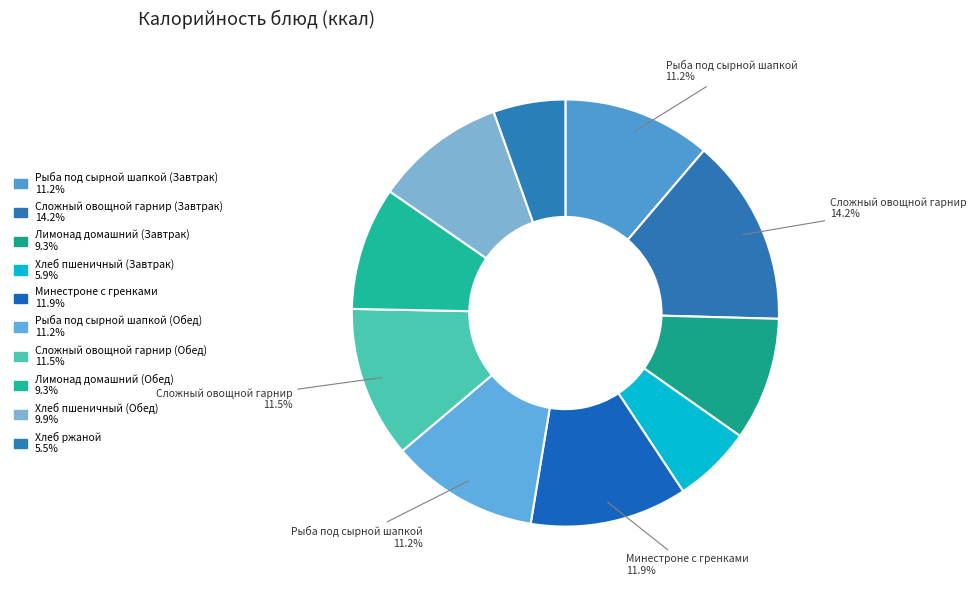

Count the number of slices in the pie.

10